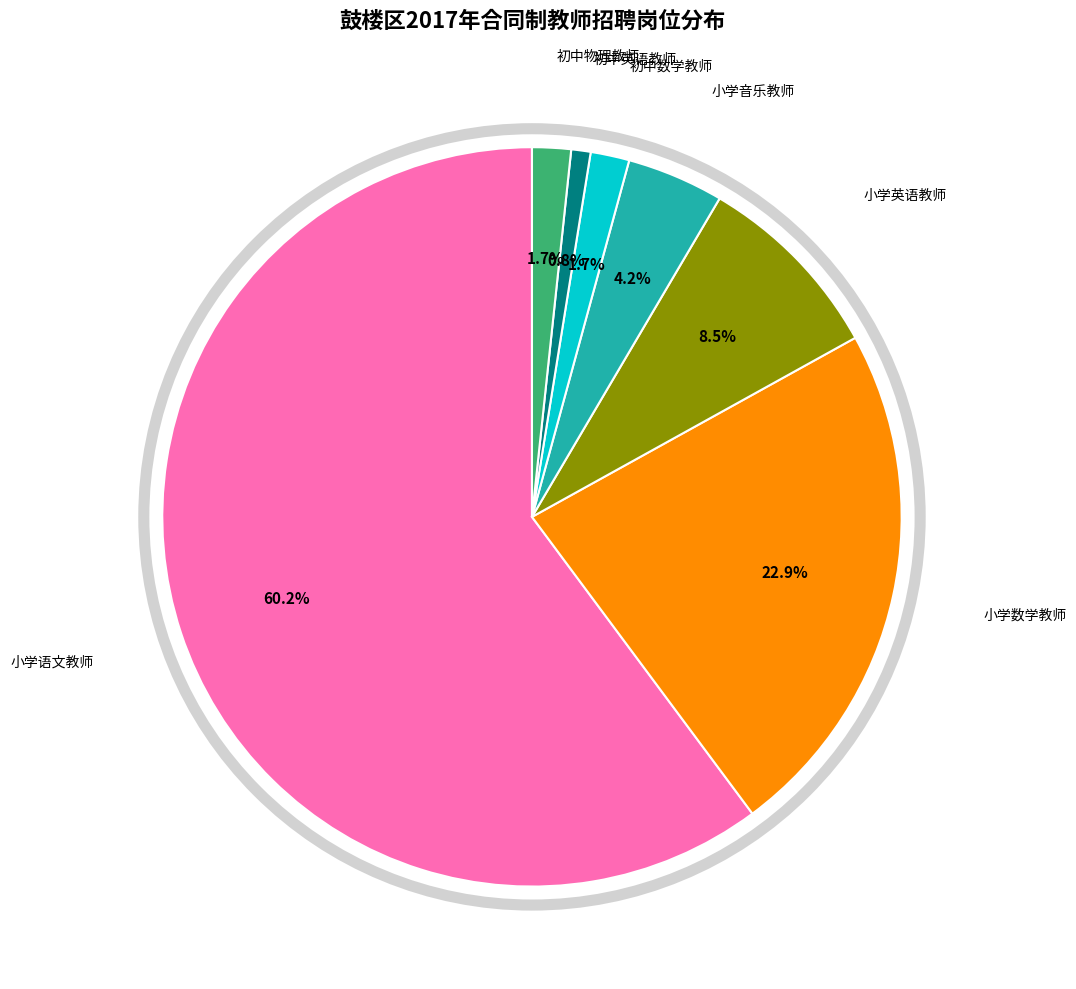

How many segments does this pie chart have?

7